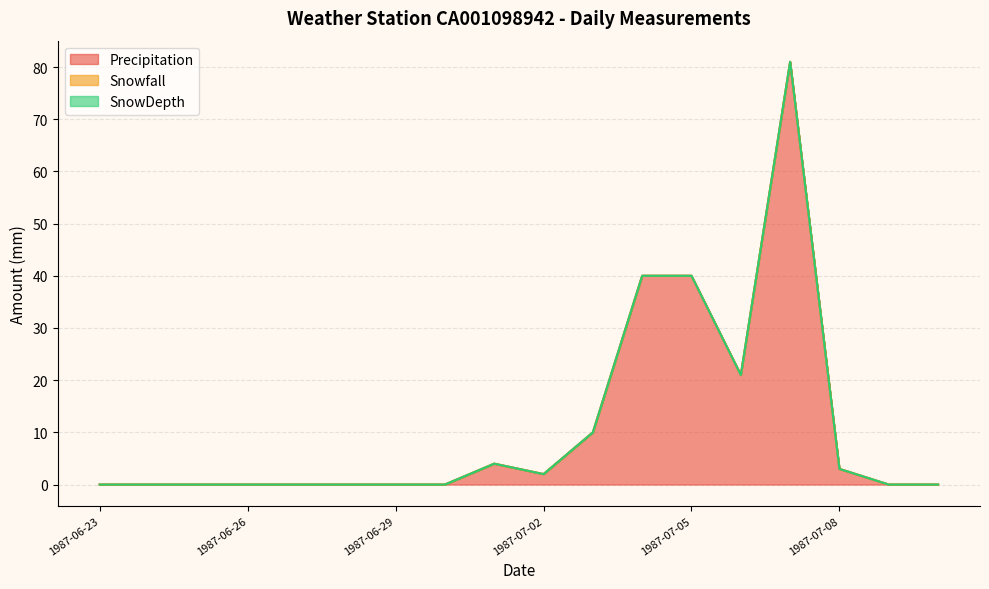

Which label corresponds to the smallest value in the chart?

1987-06-23